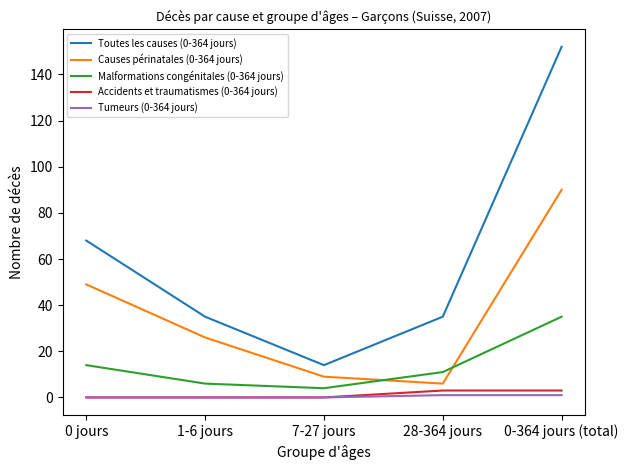

After their last crossing, which series has the higher values: Causes périnatales (0-364 jours) or Malformations congénitales (0-364 jours)?

Causes périnatales (0-364 jours)